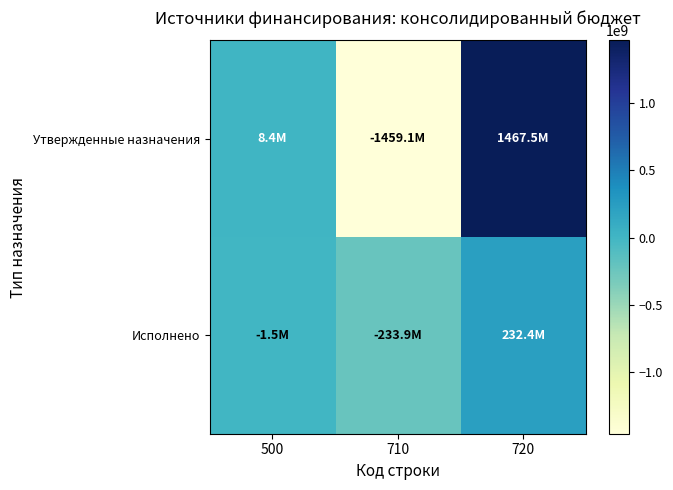

Which series has the largest range (max minus min)?

Утвержденные назначения